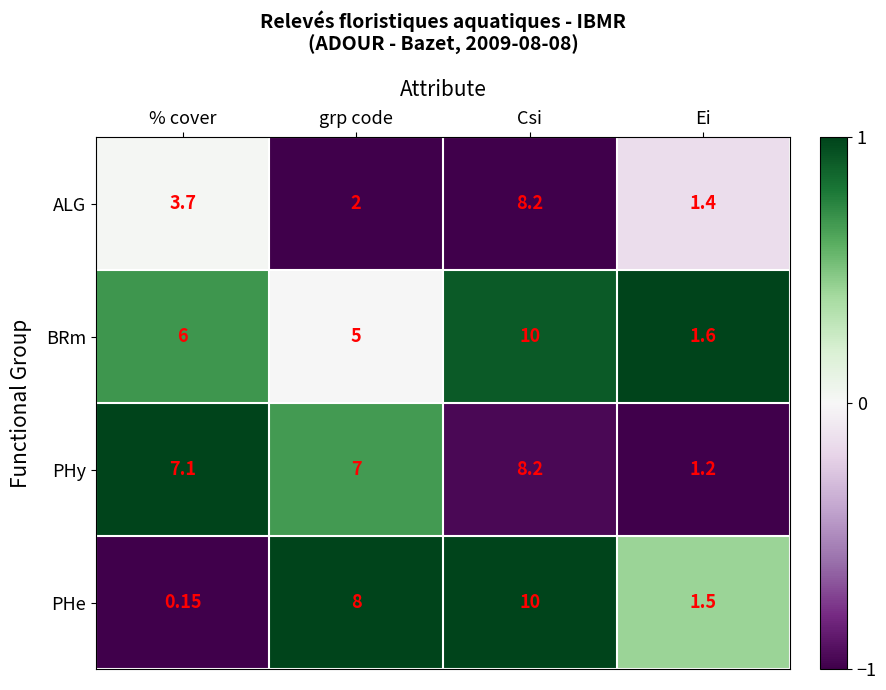

Which series has the widest spread of values?

PHe